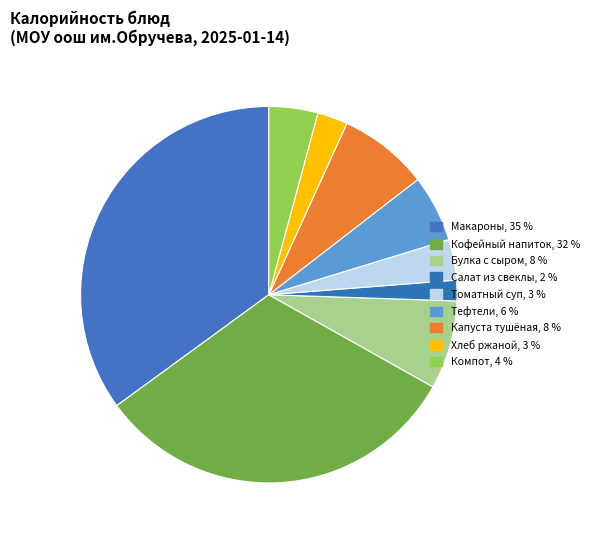

Count the number of slices in the pie.

9